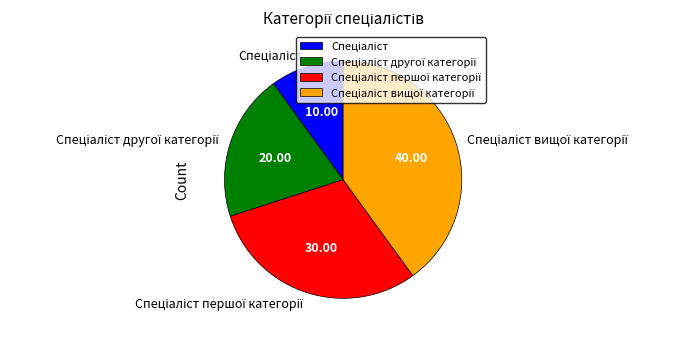

Is there any slice that represents more than half of the pie?

No